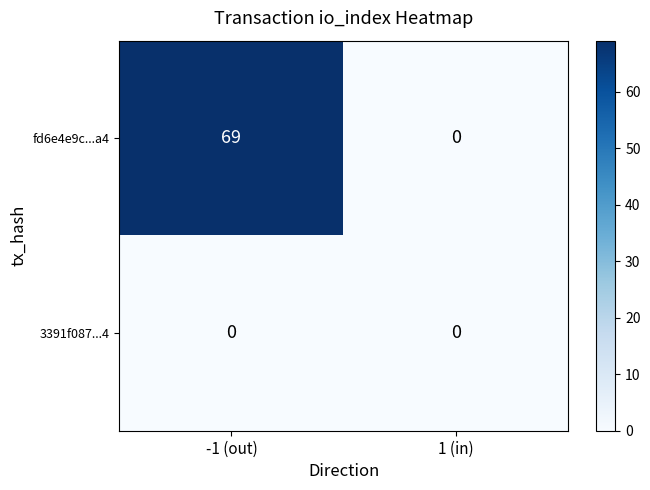

Which series has the largest range (max minus min)?

fd6e4e9c...a4